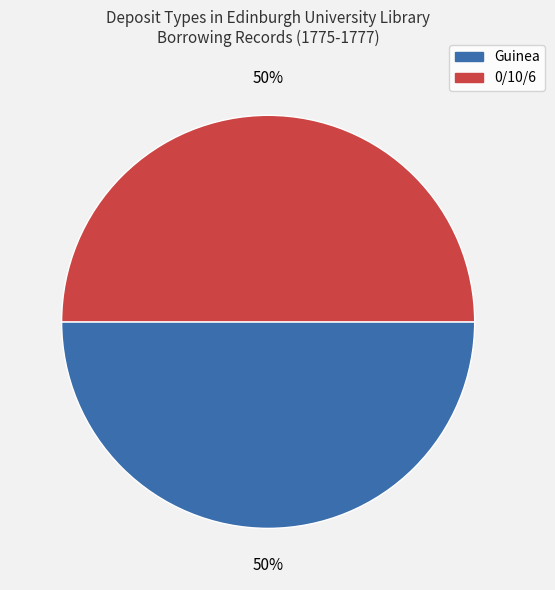

To the nearest percent, what is the average slice percentage?

50%